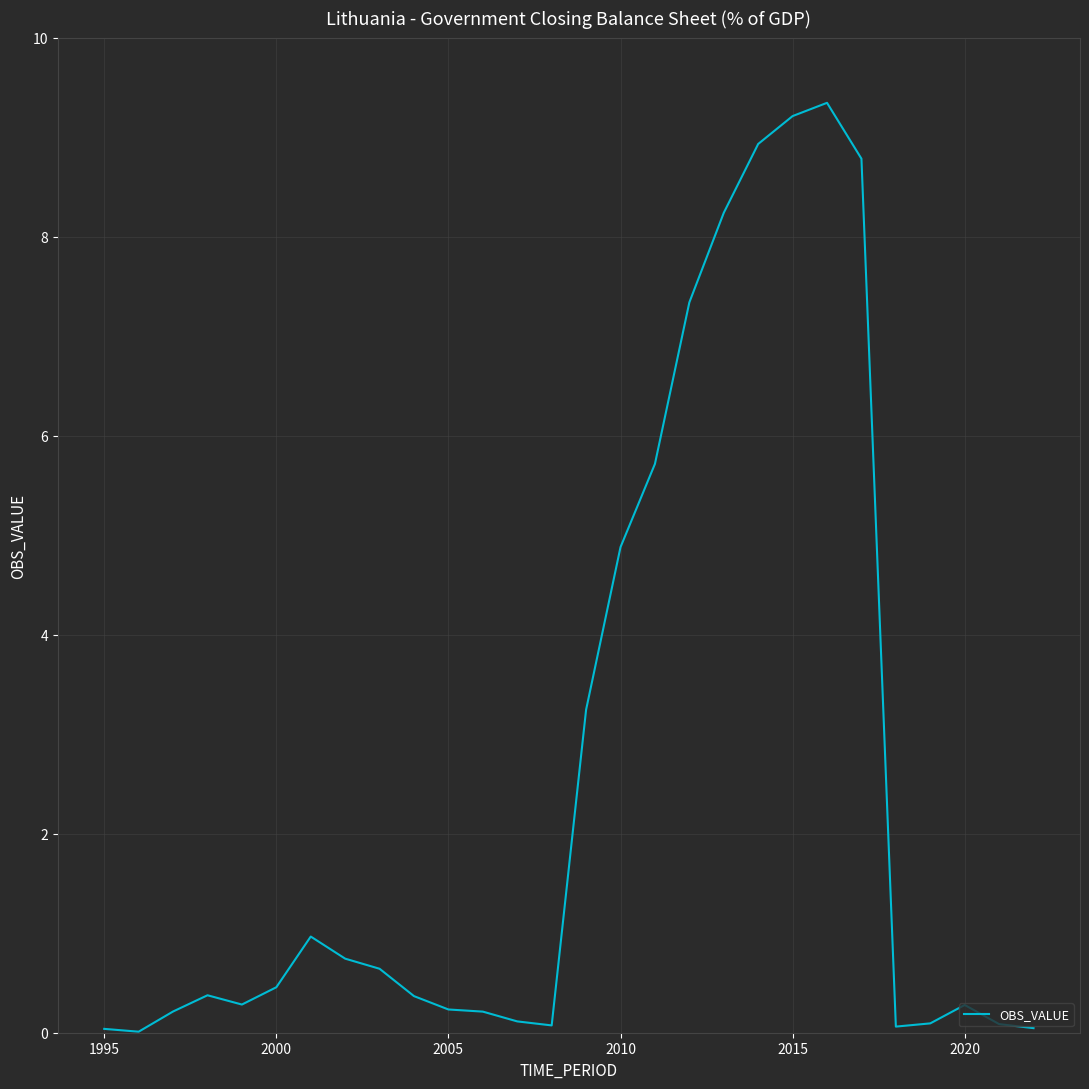

What is the difference between the maximum and minimum values?

9.3